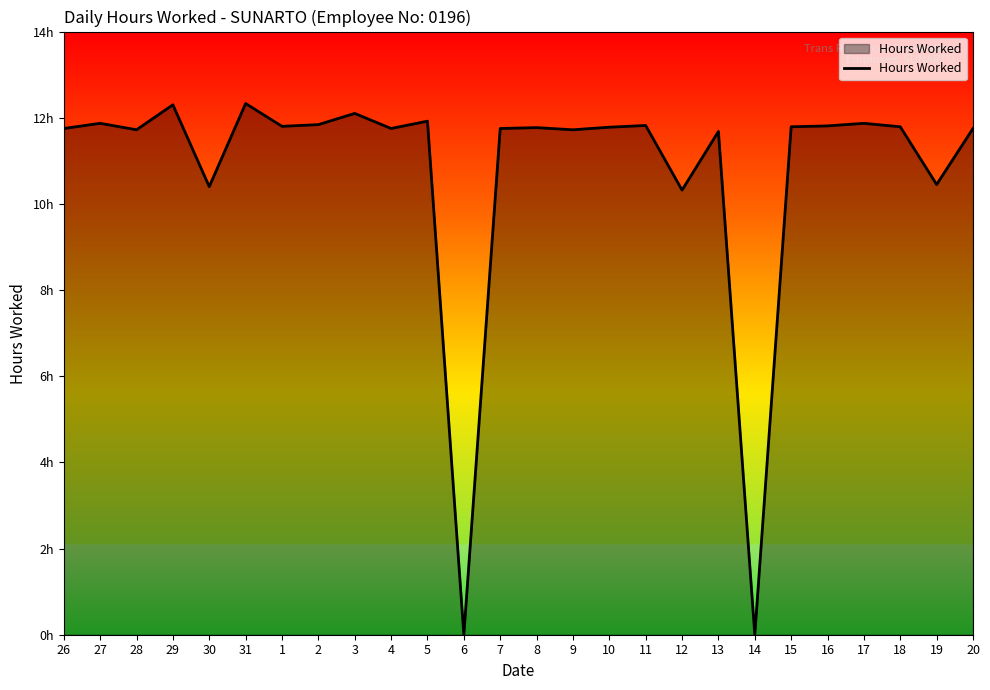

Does the chart have visible grid lines?

No